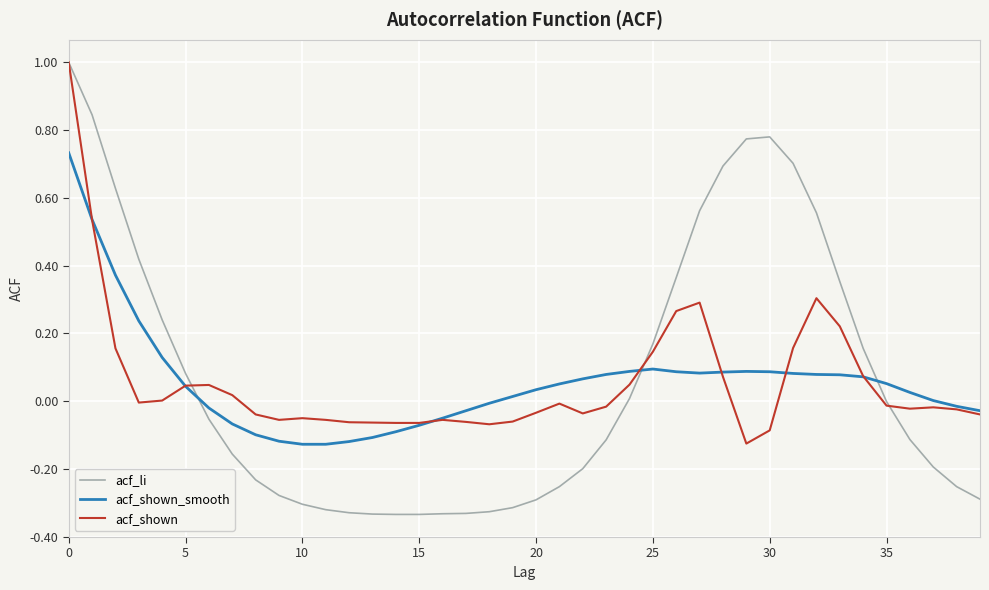

Which series ends up on top after the final intersection of acf_li and acf_shown_smooth?

acf_shown_smooth